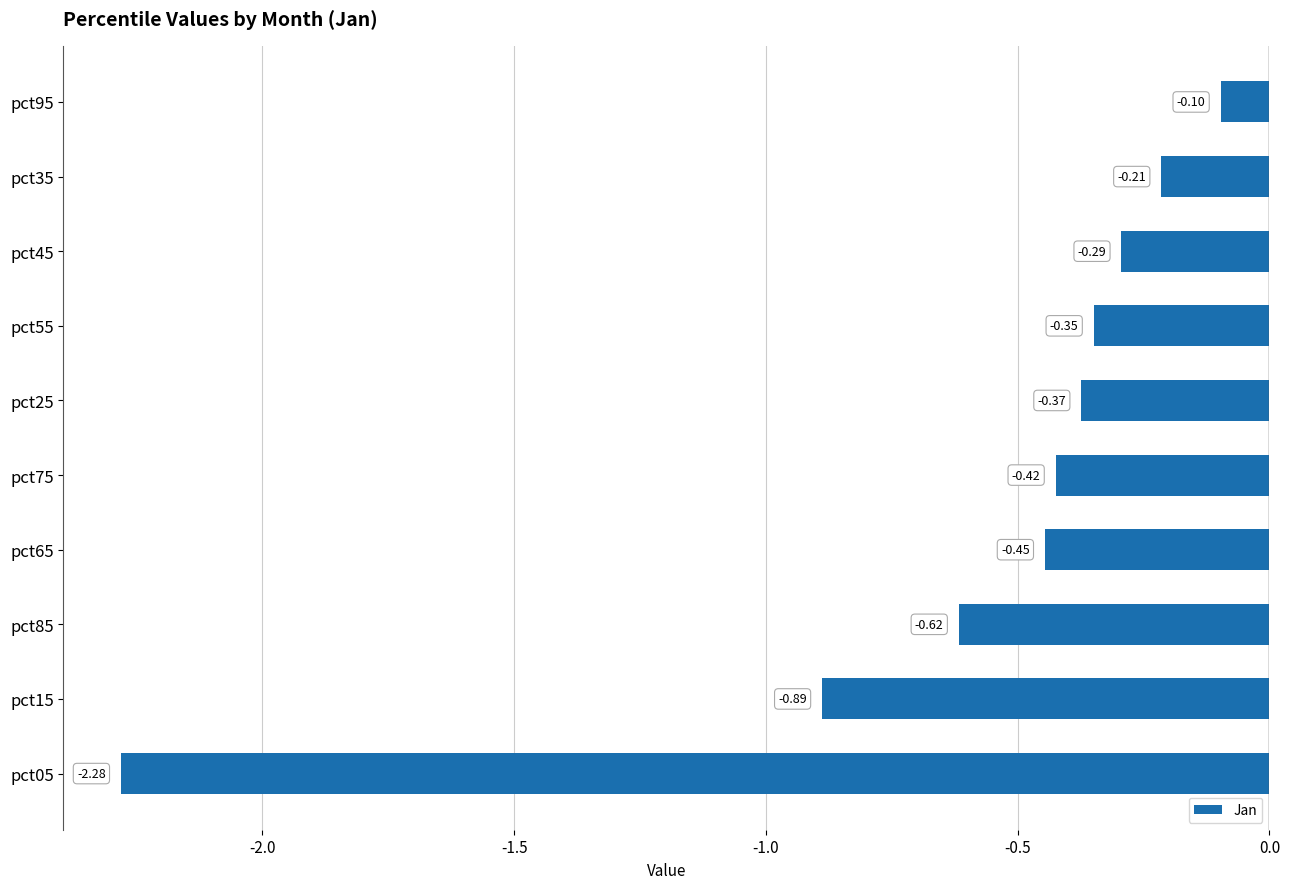

What is the change in value from pct05 to pct75?

+1.9